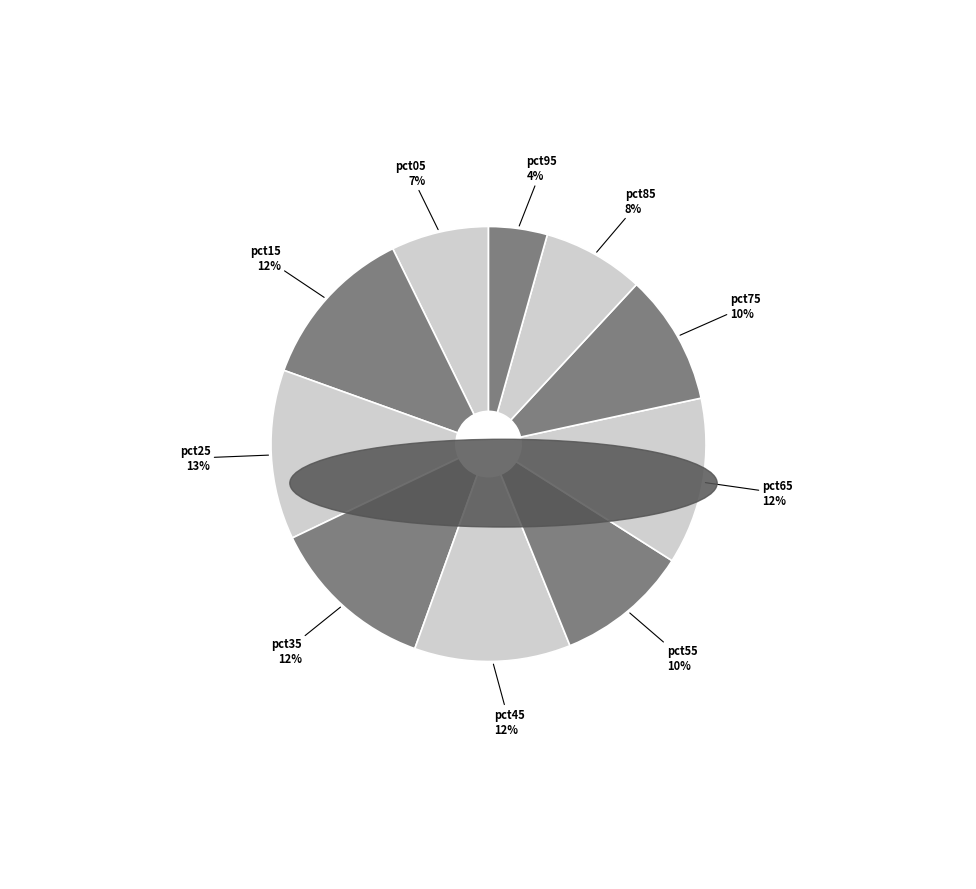

Count the number of slices in the pie.

10